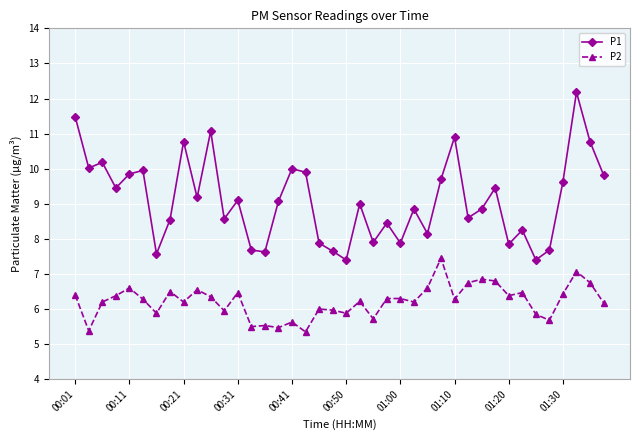

Which series has the largest total across all categories?

P1